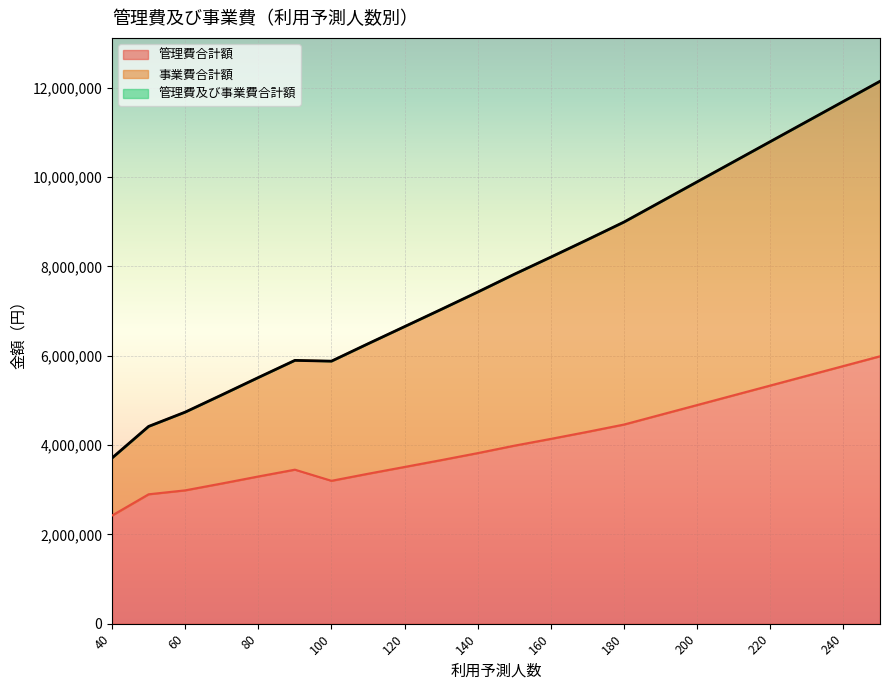

What is the difference between the 事業費合計額 values at 50 and 40?

707164.8